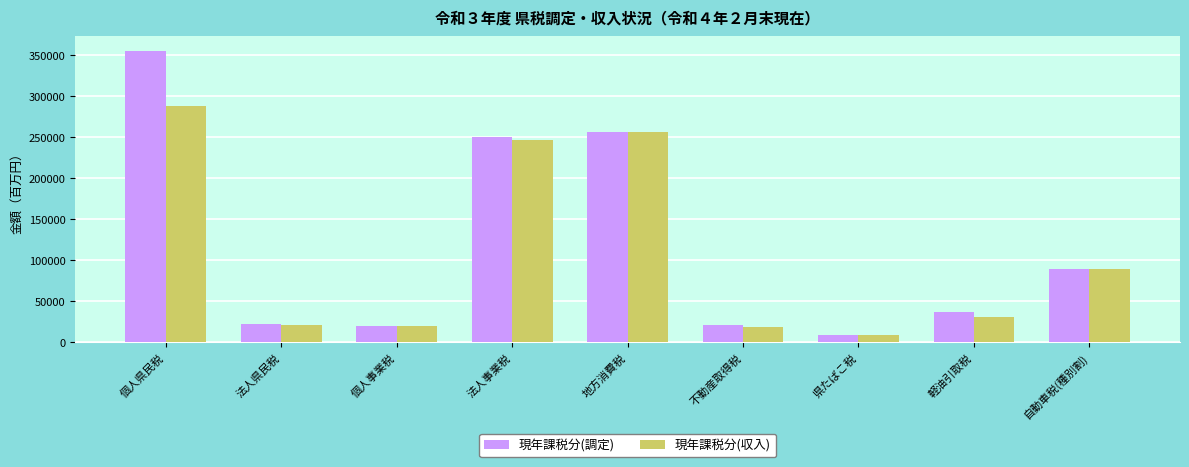

What are all the series names shown in the legend?

現年課税分(調定), 現年課税分(収入)